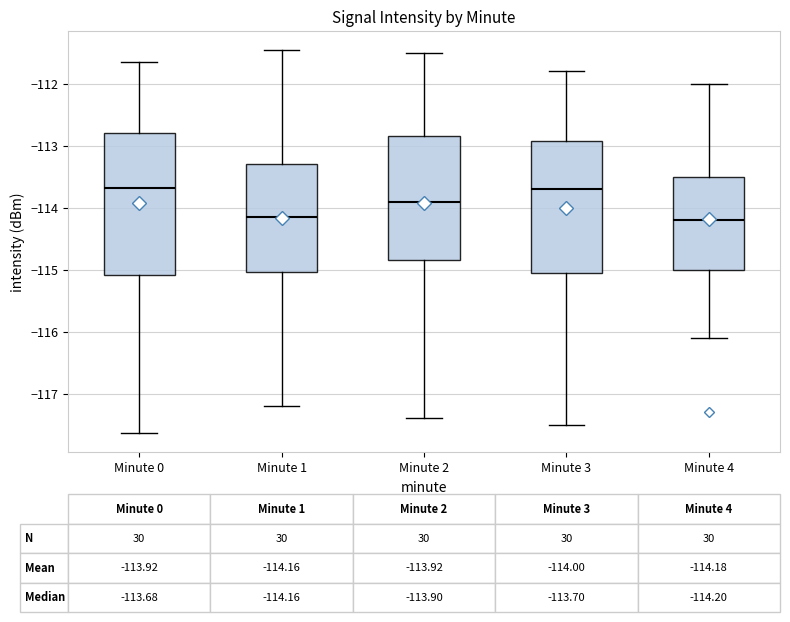

Which box is the tallest, from its lower edge to its upper edge?

Minute 0